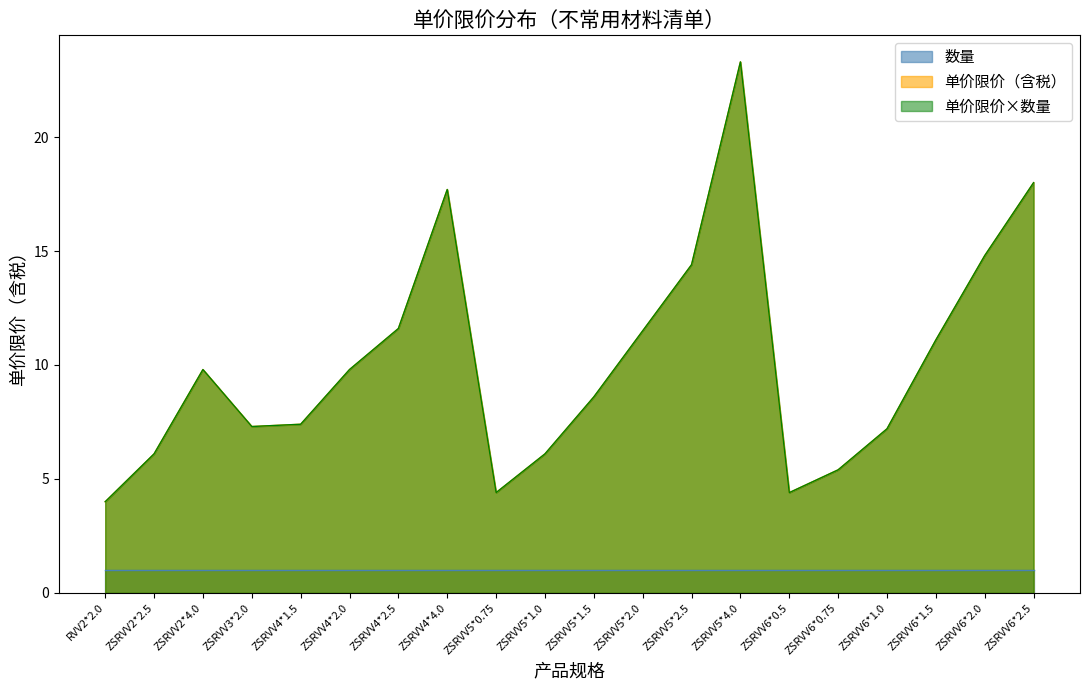

Which category has the highest value across all series?

ZSRVV5*4.0